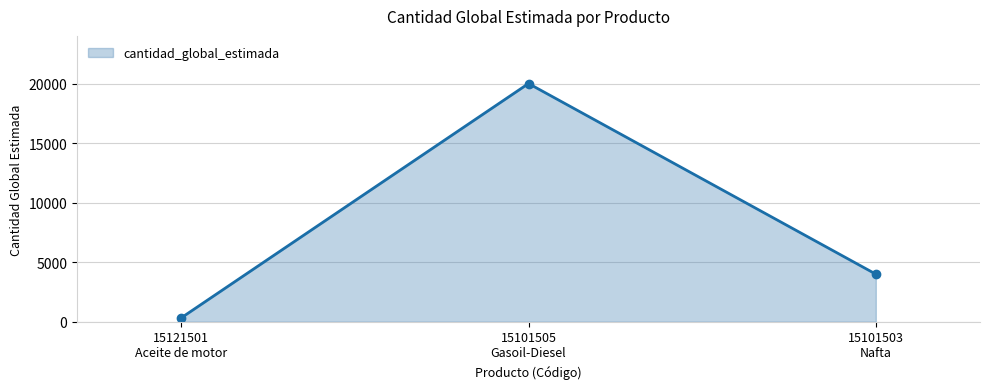

What is the smallest value displayed?

328